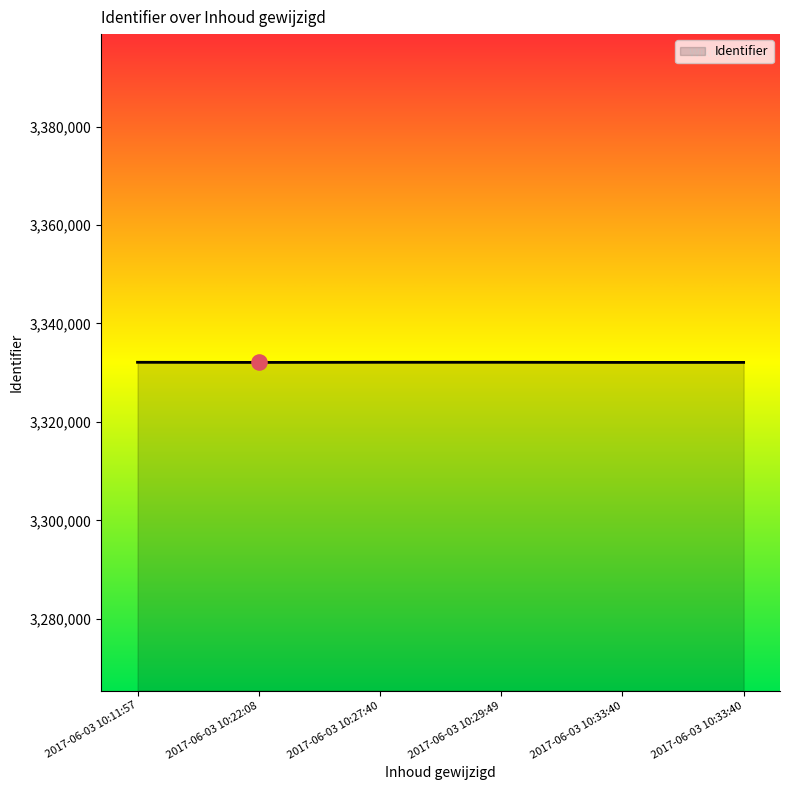

Between 2017-06-03 10:29:49 and 2017-06-03 10:33:40, which is larger?

2017-06-03 10:29:49